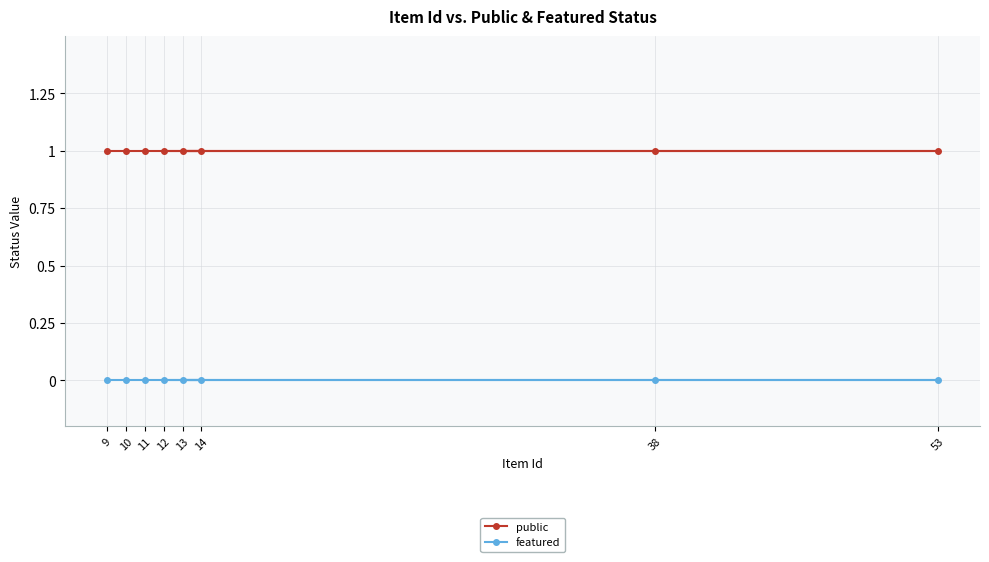

List the series in order of their peak value, lowest first.

featured, public